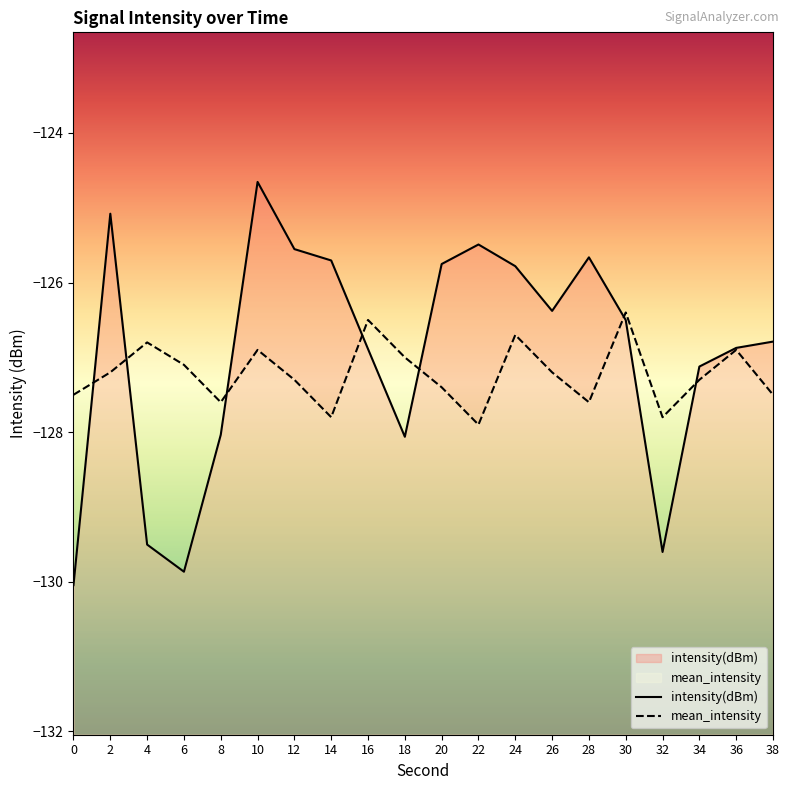

True or false: mean_intensity and intensity(dBm) cross at least once.

True